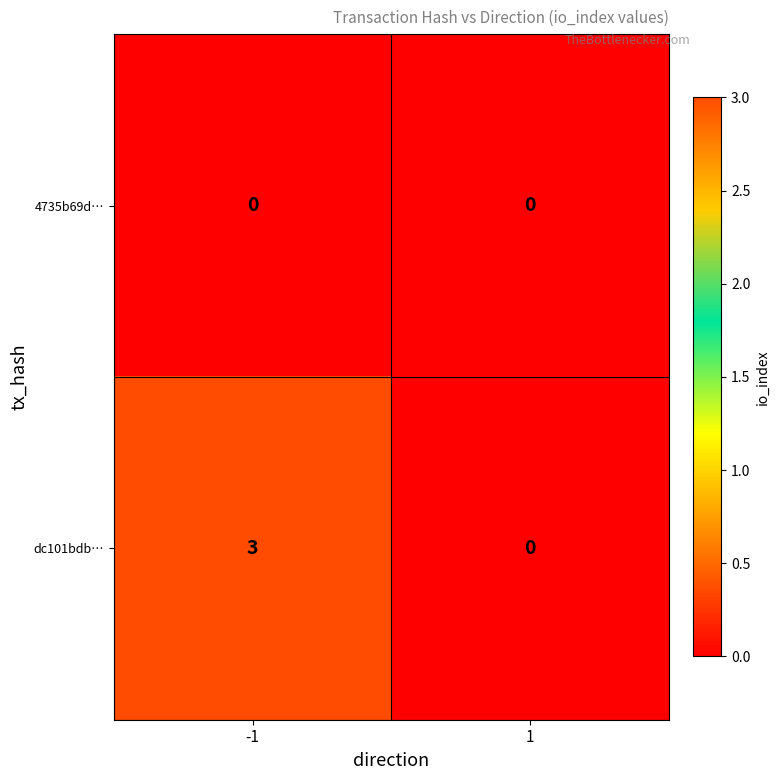

Reading right to left, extract all data points from this chart.

4735b69d…: 0	0
dc101bdb…: 0	3